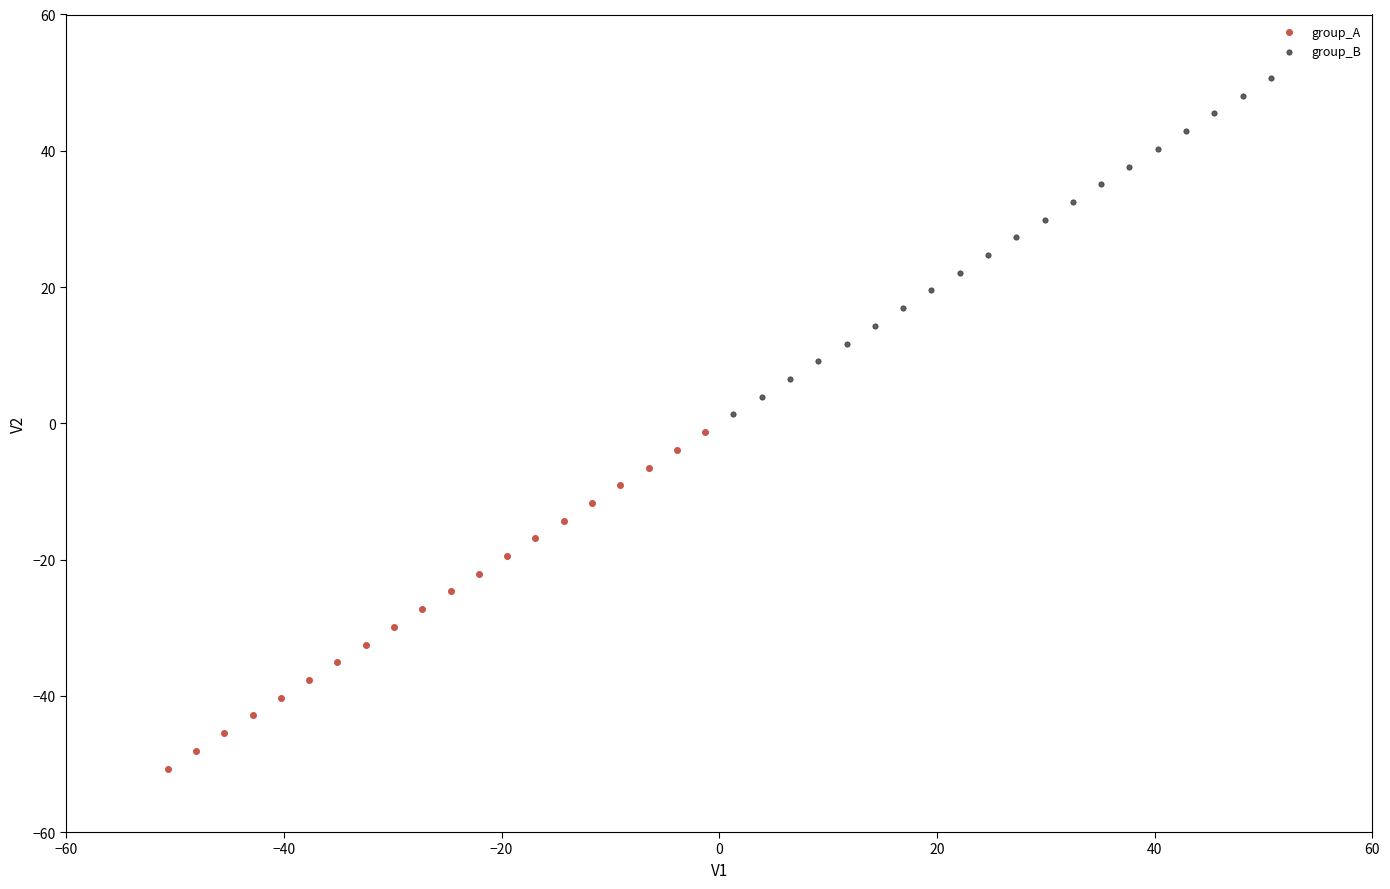

Which series reaches the minimum Y coordinate?

group_A